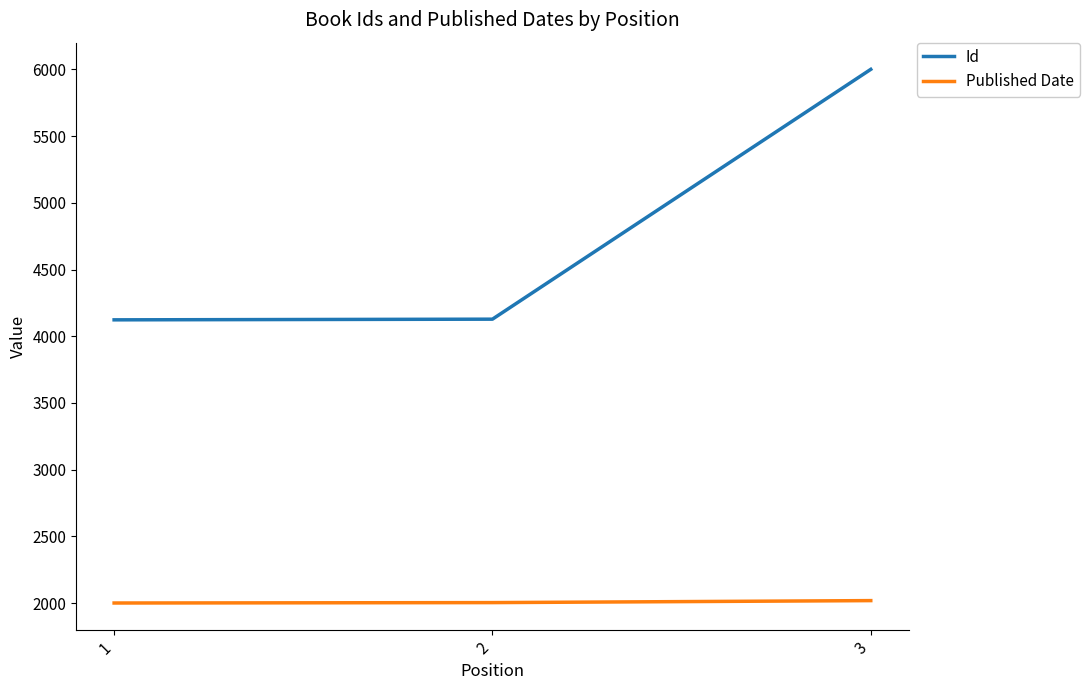

What is the difference between the highest and lowest values at 3?

3983